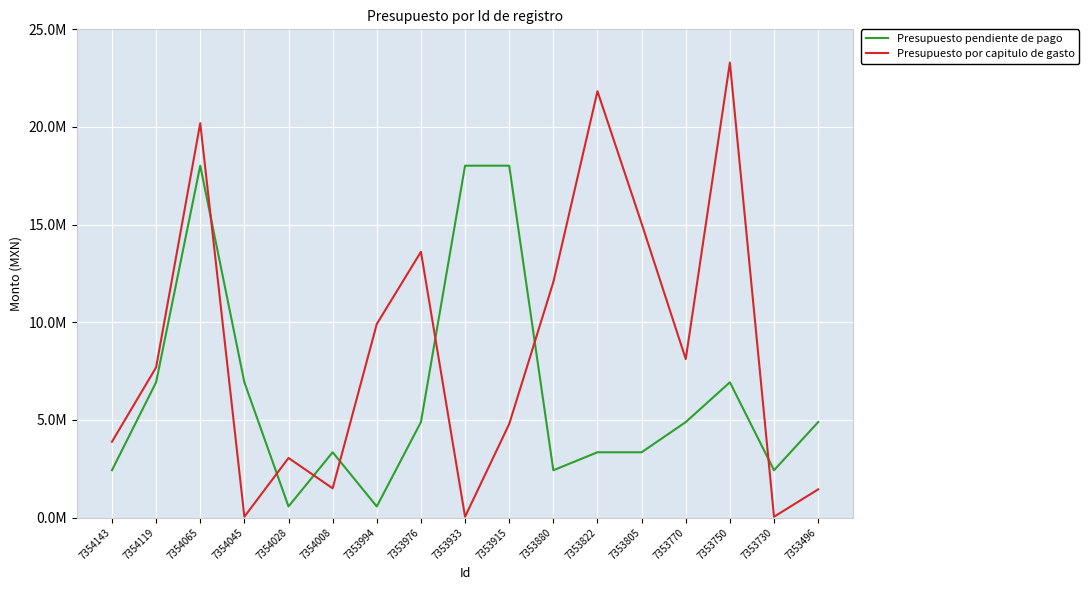

Is this an area chart (filled region under the line)?

No